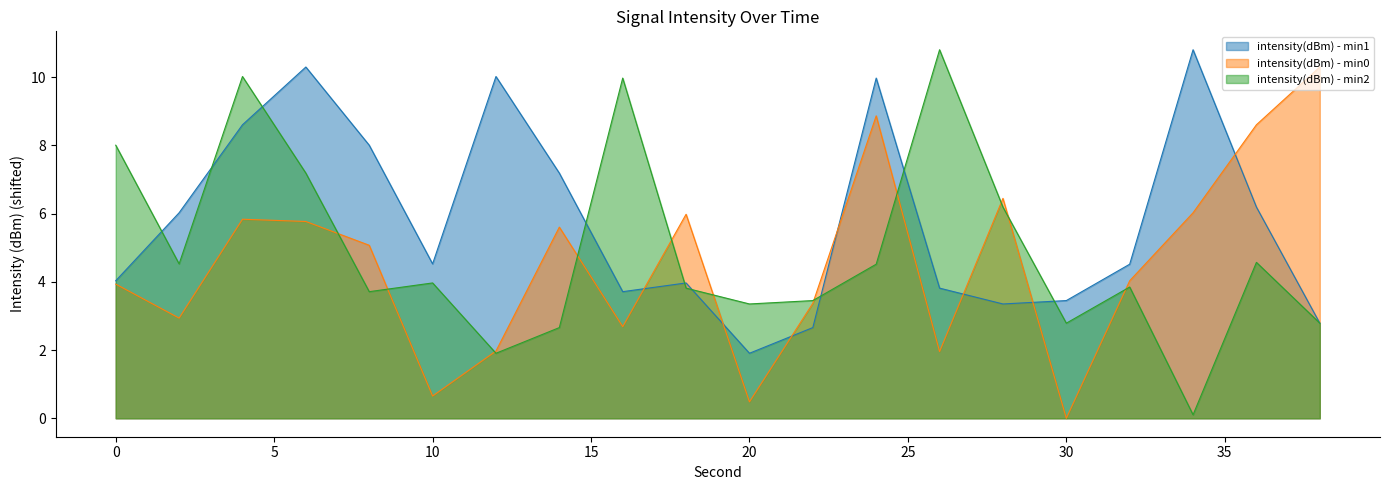

How many data points in intensity(dBm) - min2 are less than 3?

5